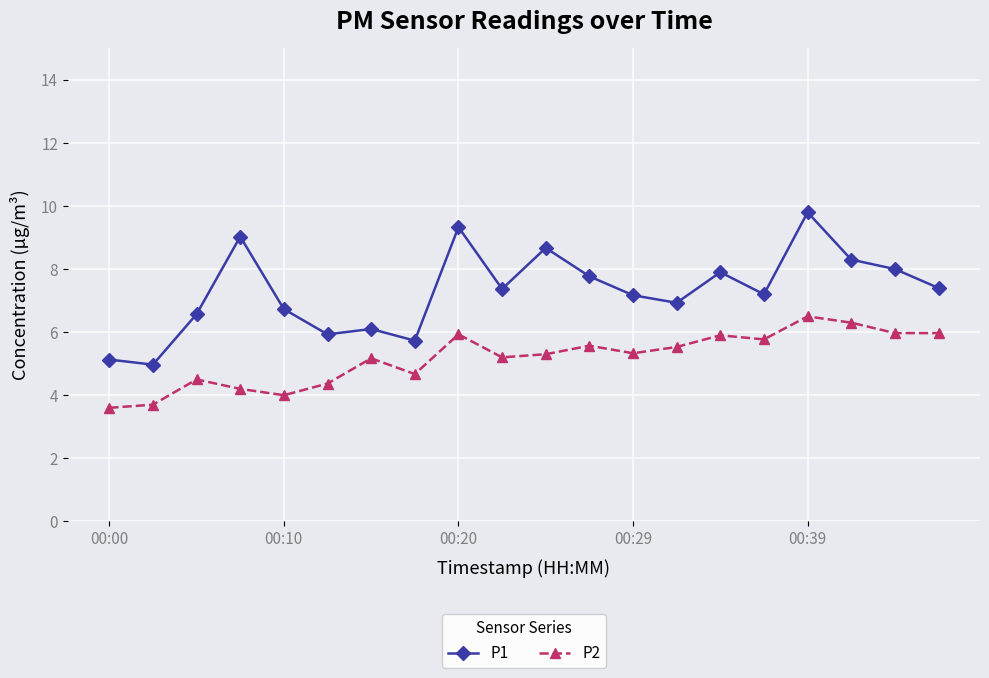

True or false: P1 and P2 intersect in this chart.

False